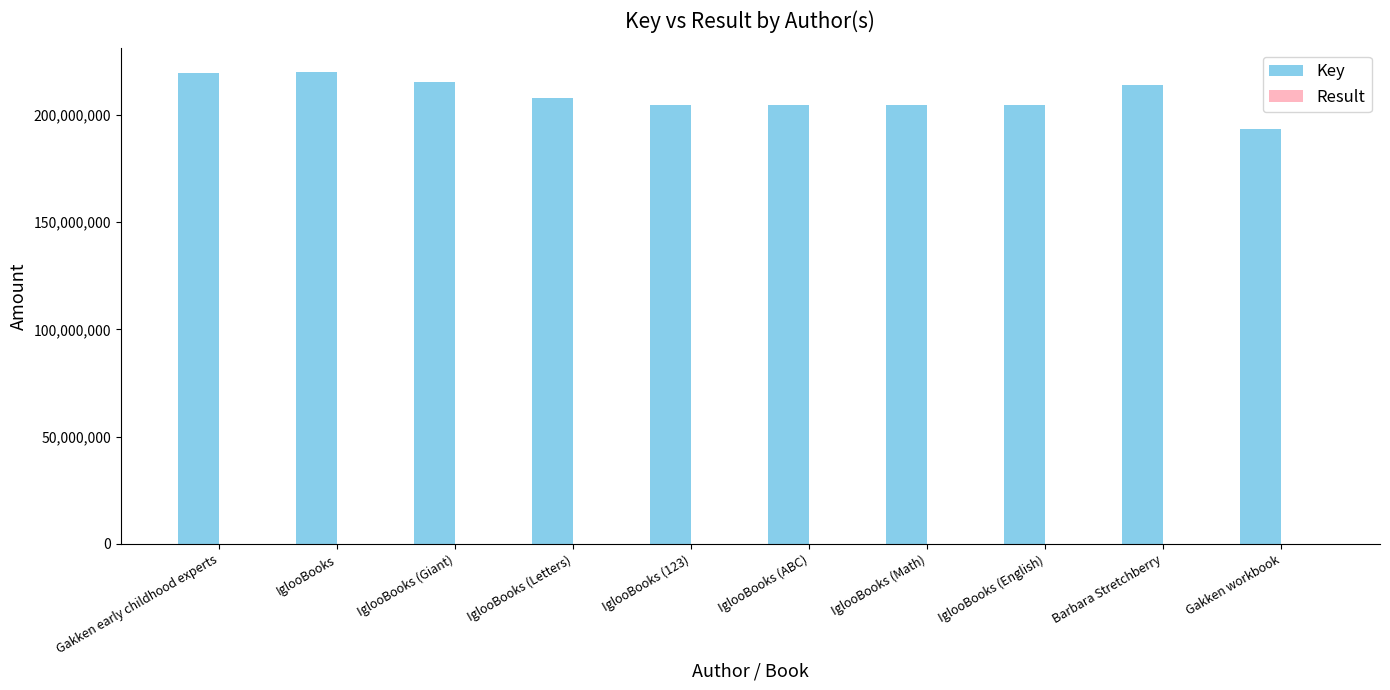

The Key series shows 213963177 at Barbara Stretchberry. True or false?

True